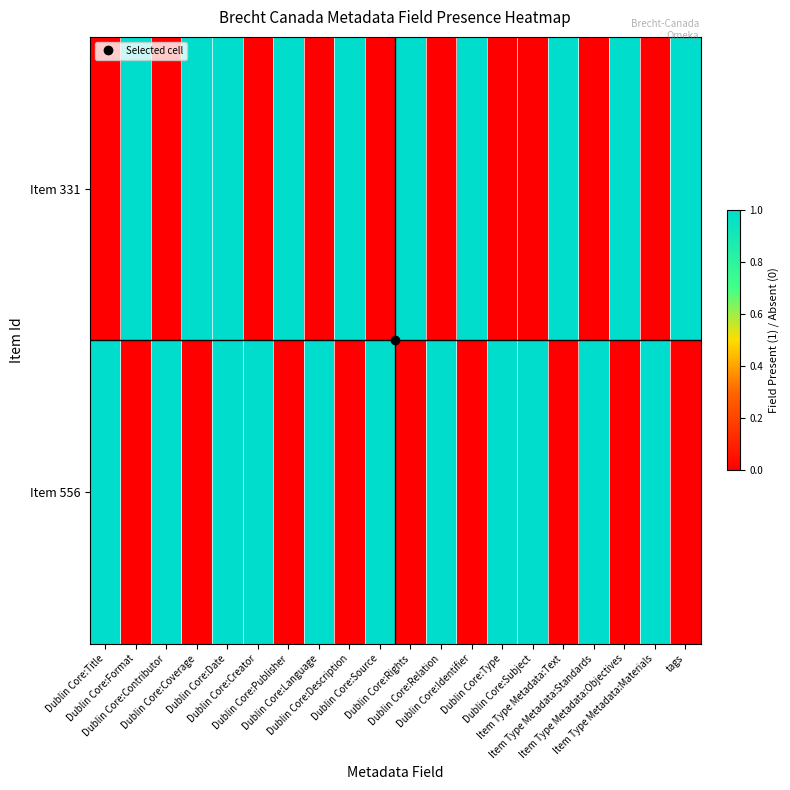

Which series has the largest total across all categories?

Item 556